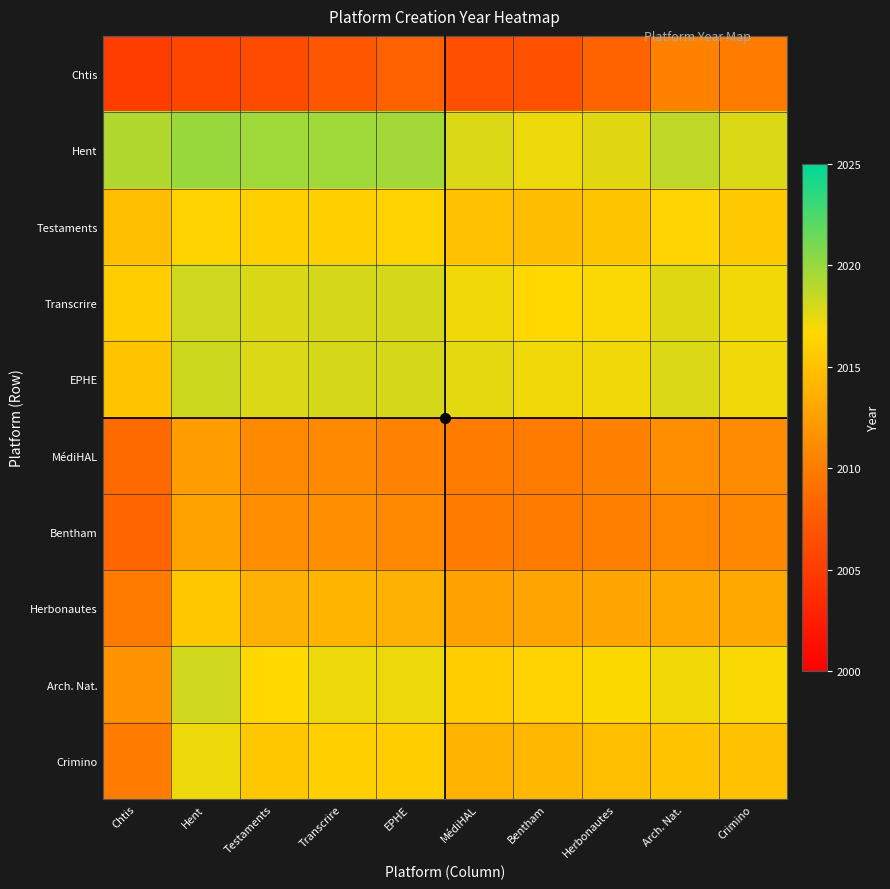

What is the total value across all series at Hent?

20154.3